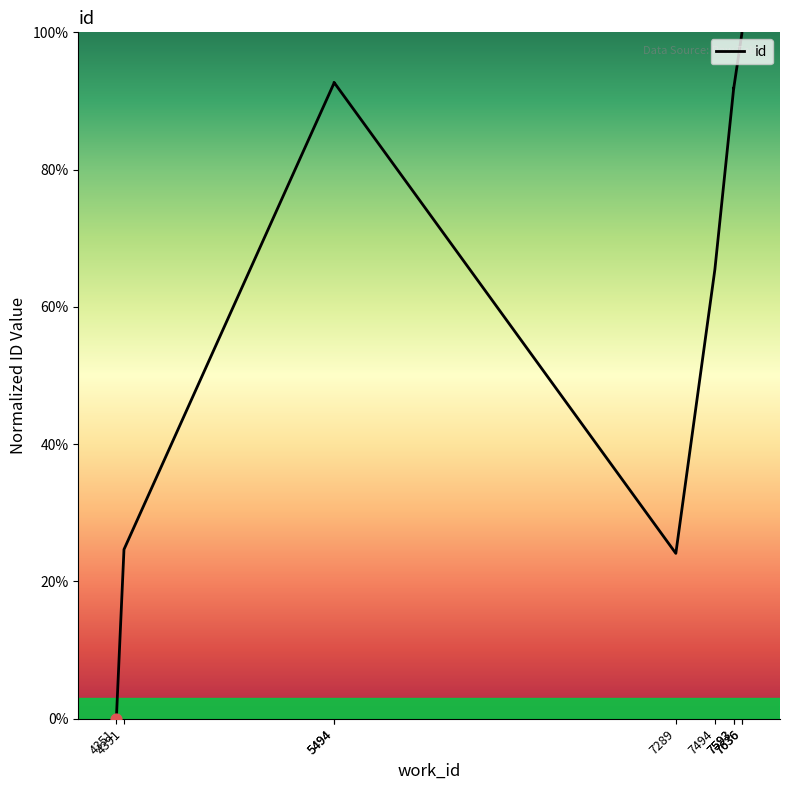

What is the change in value from 4391 to 7289?

-0.6